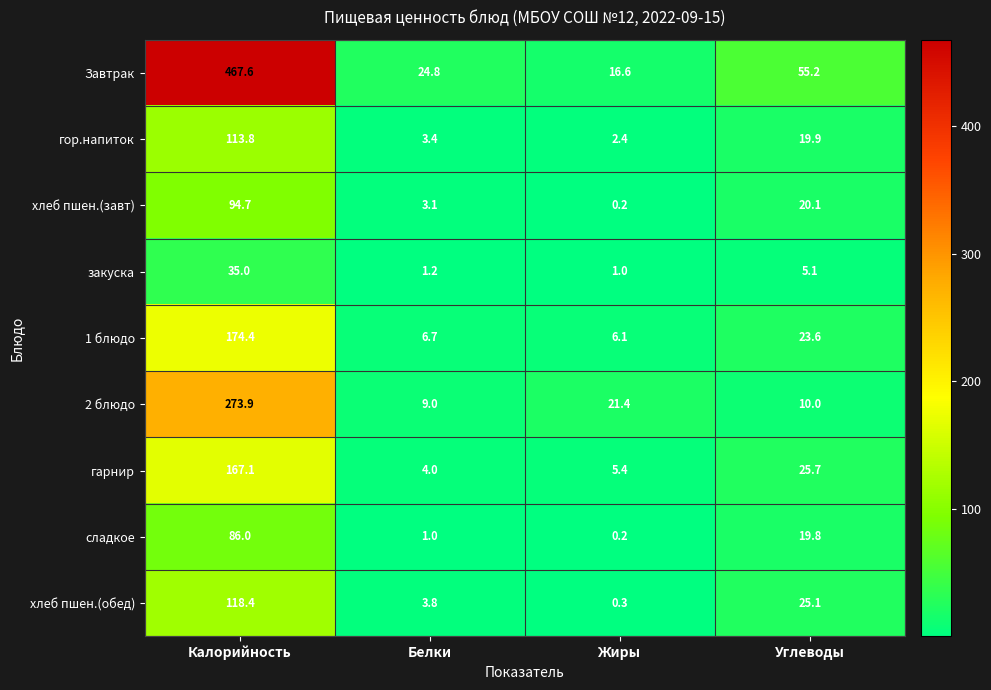

Where does the хлеб пшен.(обед) series first go above 25?

Калорийность